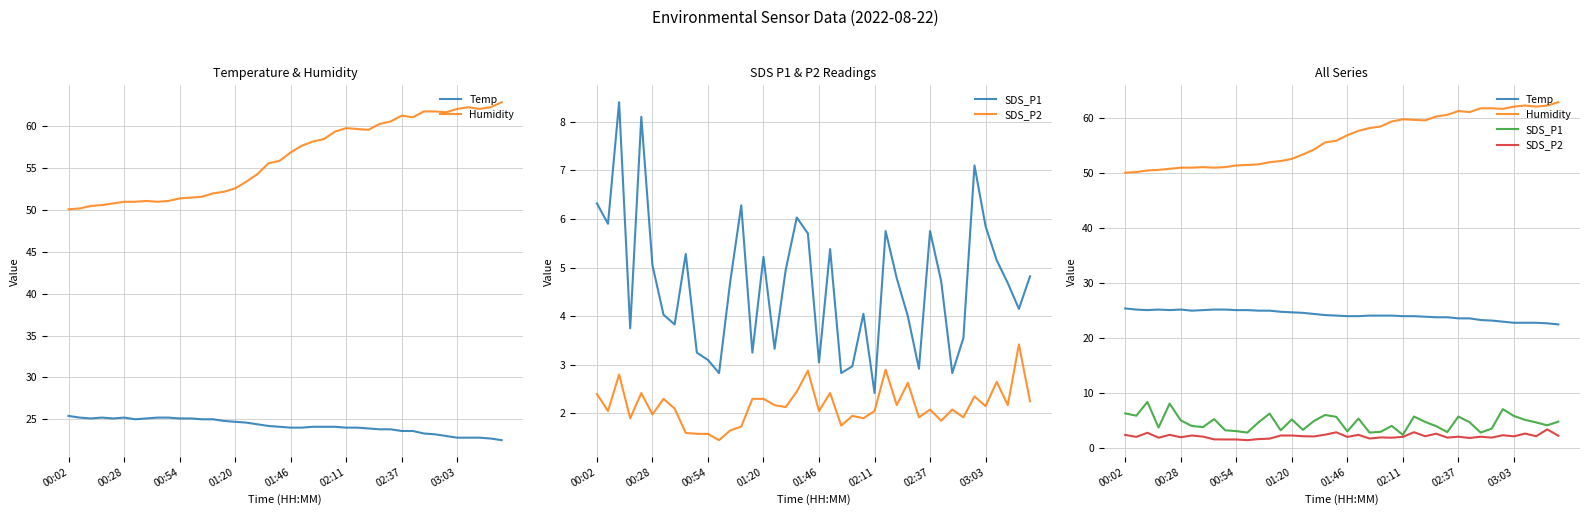

True or false: SDS_P2 and Temp intersect in this chart.

False